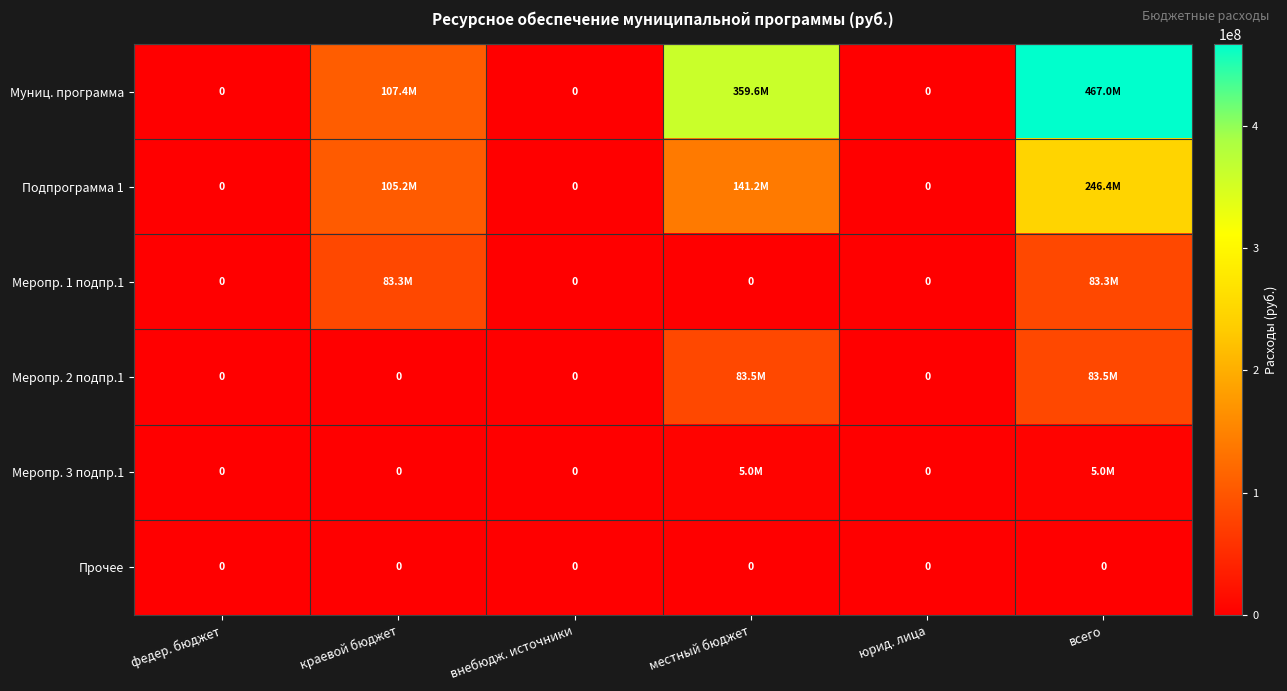

What is the difference between the second highest and minimum values in the Меропр. 2 подпр.1 series?

83496839.0